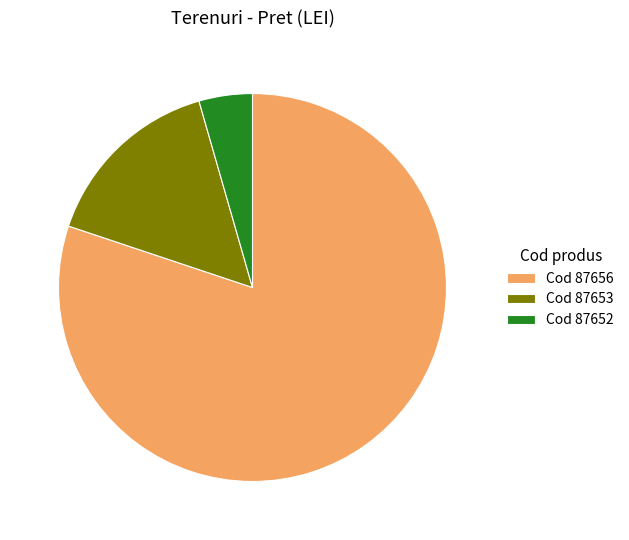

Does Cod 87653 account for over 50% of the chart?

No